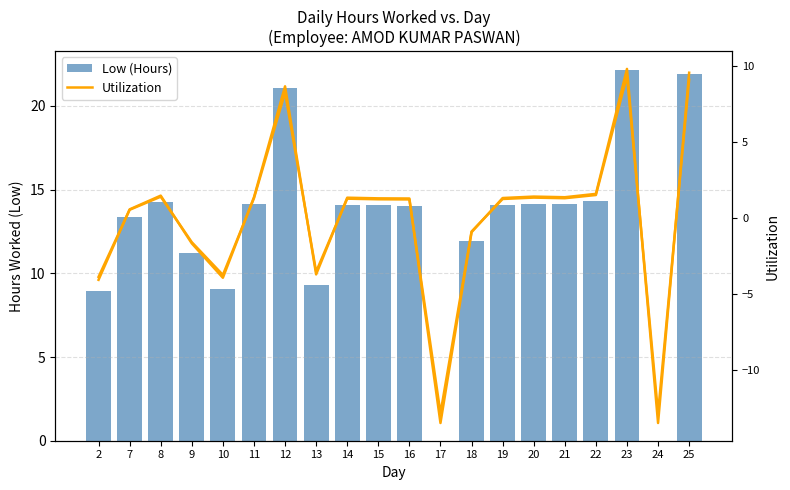

Does the chart contain stacked bars?

No